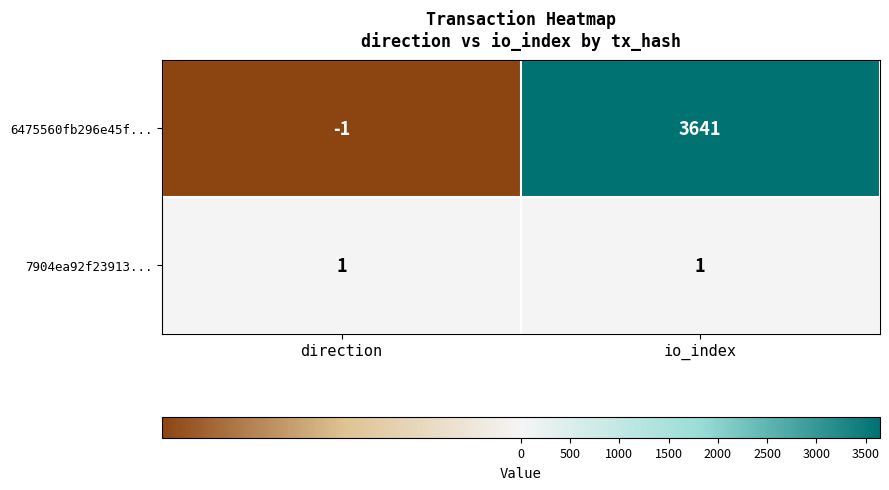

At how many categories does at least one series exceed 2230?

1